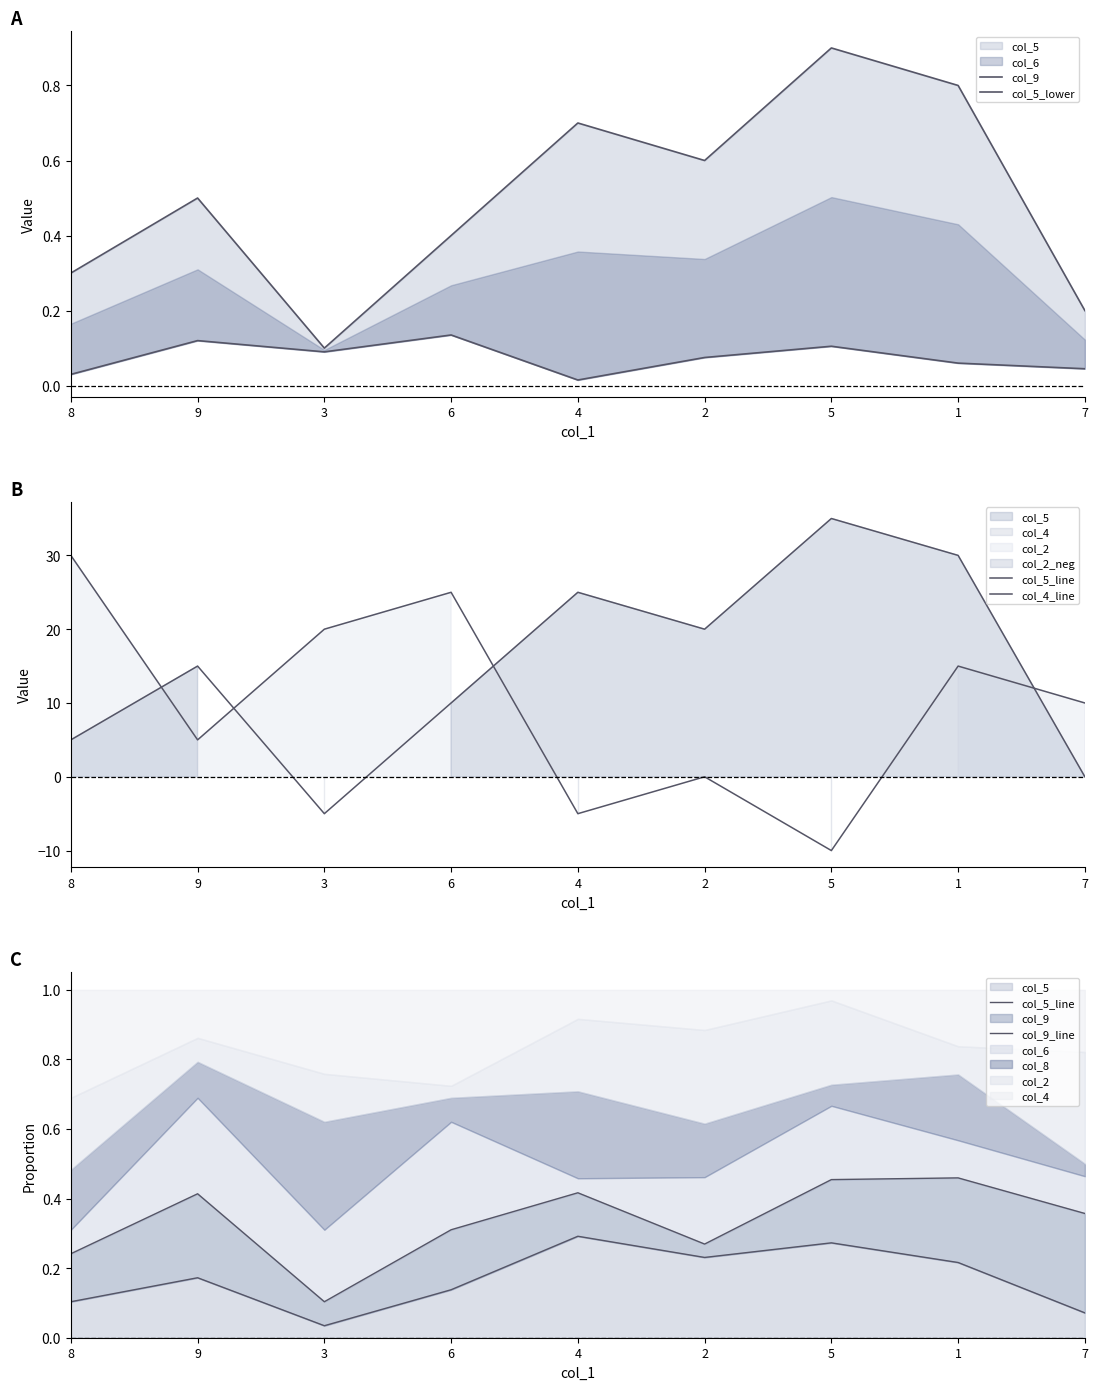

Where is the first local minimum for col_5_lower?

3